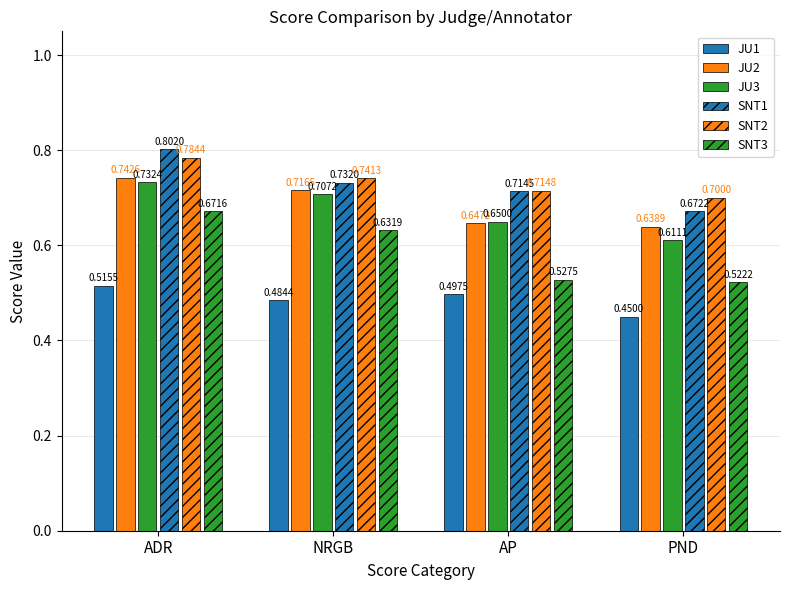

What is the value of the SNT2 bar at the 4th from the left?

0.7